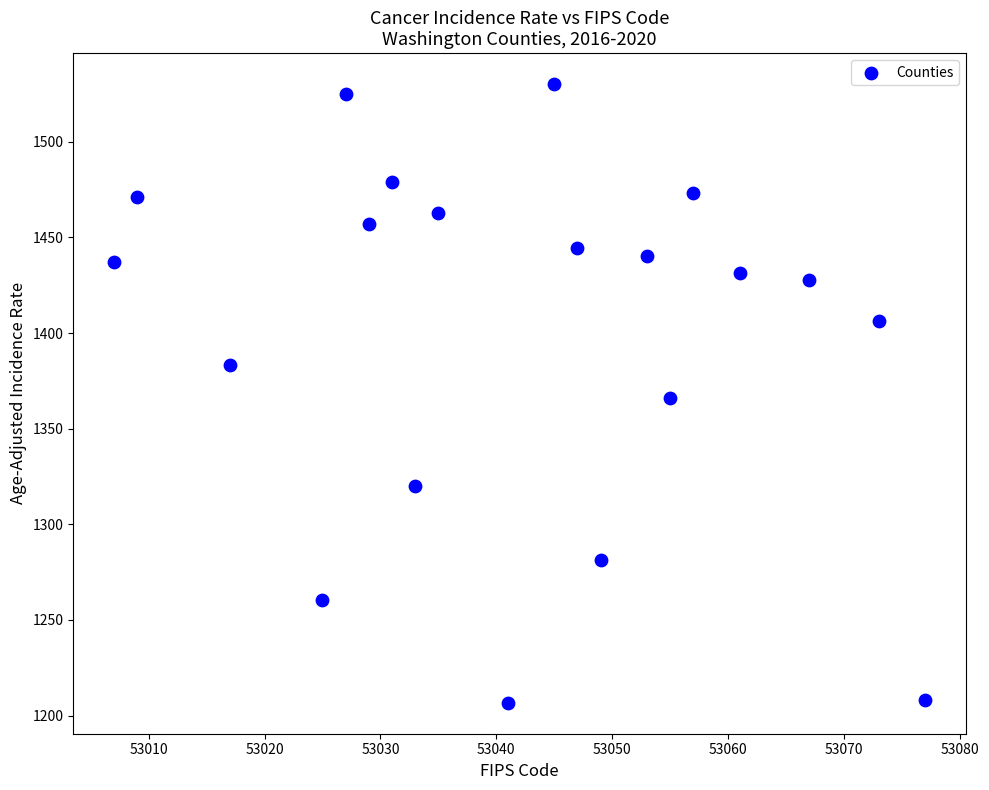

What is the range of X values (max minus min)?

70.0